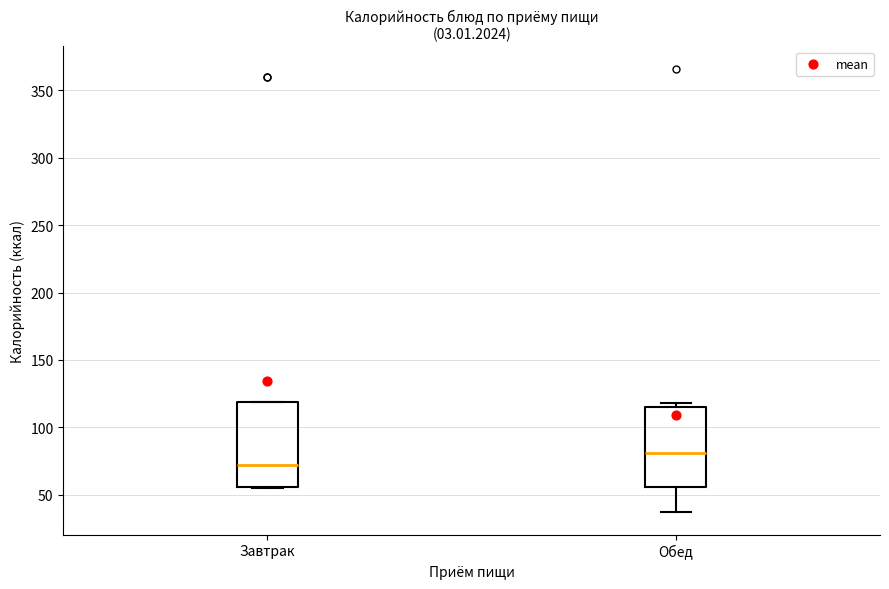

Reading left to right, read every box against the y-axis: the position of its median line, the range the box covers, and the ends of its whiskers. The values are not printed on the chart, so give them approximately, as read against the axis.

Завтрак: median 70, box 55 to 120, whiskers 55 to 120
Обед: median 80, box 55 to 115, whiskers 35 to 120